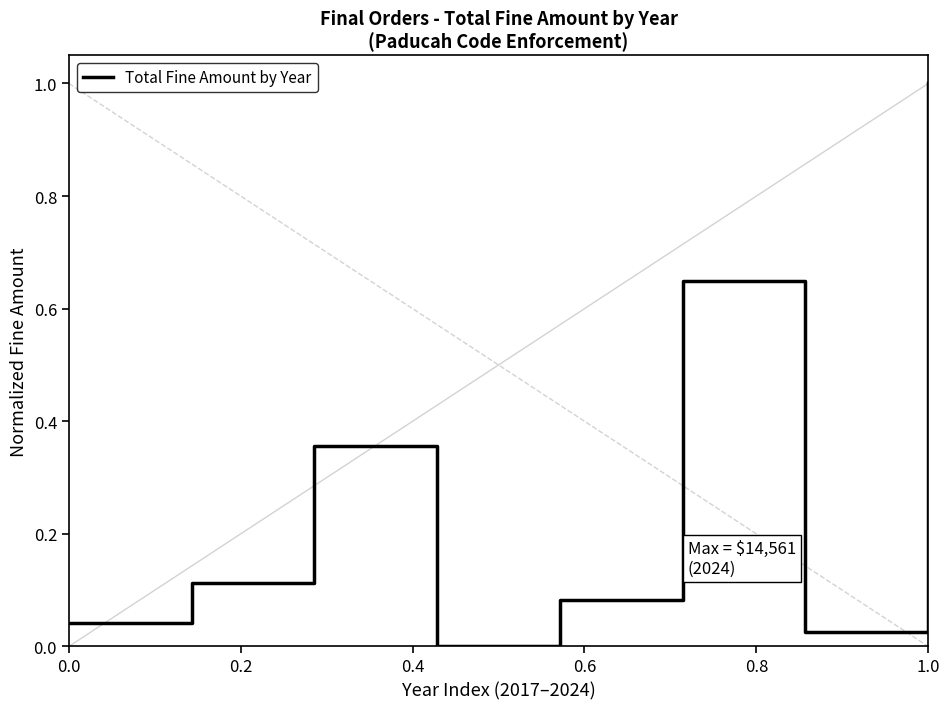

What is the difference between the maximum and minimum values?

1.0